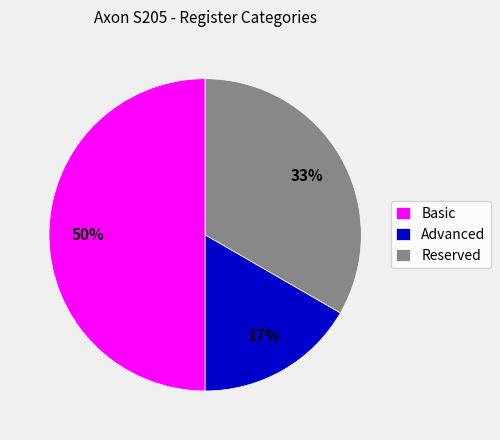

Rank the categories by value from lowest to highest.

Advanced, Reserved, Basic